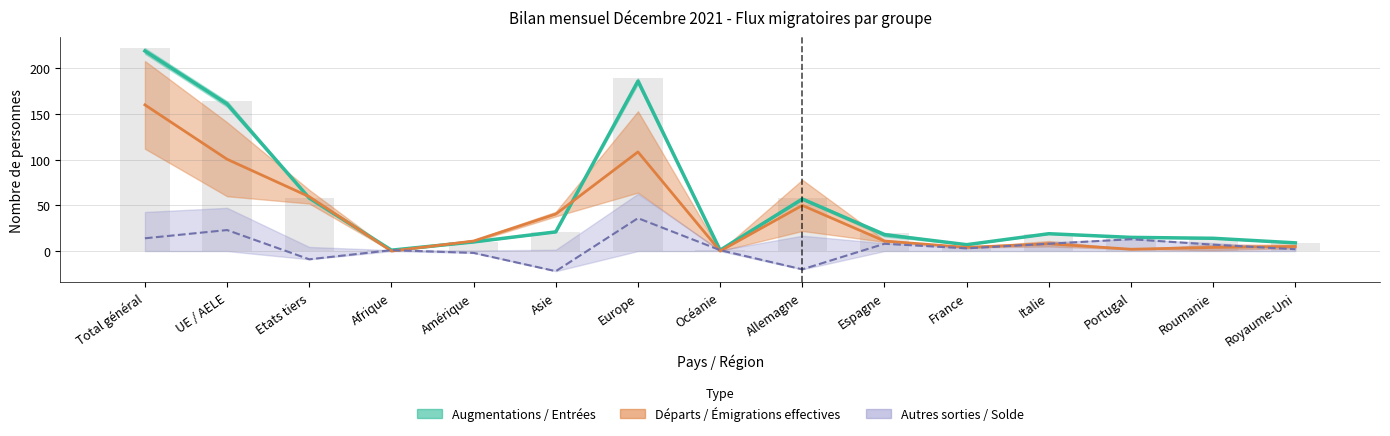

At which category is the sum across all series the highest?

Total général